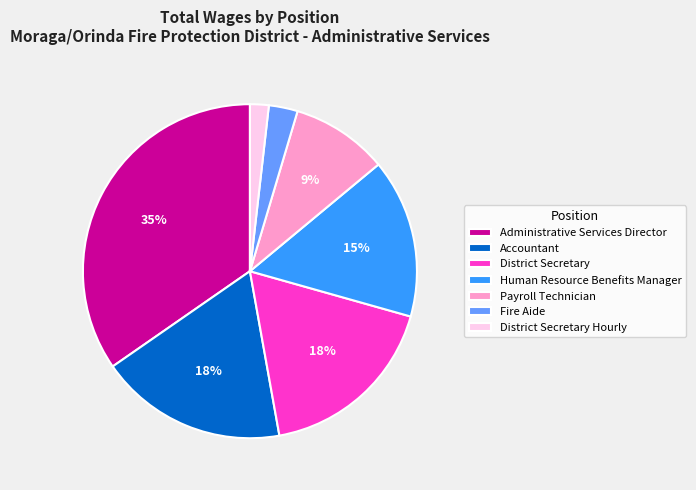

To the nearest percent, what portion does Administrative Services Director represent?

35%